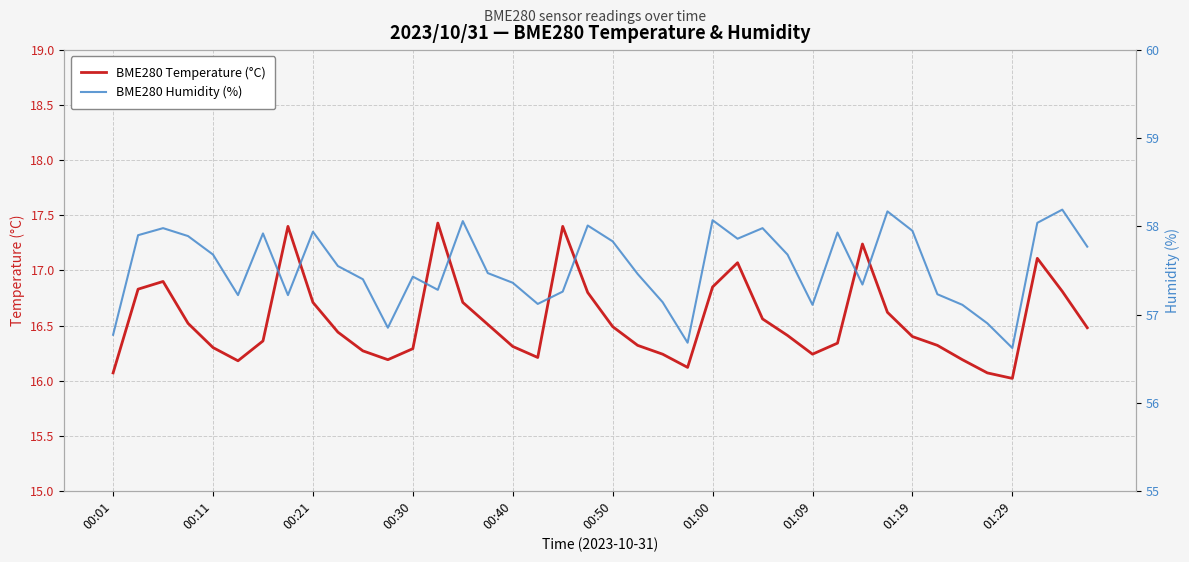

At which label does BME280 Humidity (%) first exceed 57?

00:11